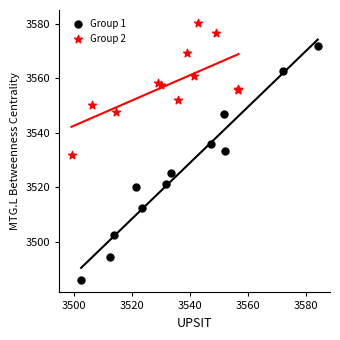

Which series reaches the minimum Y coordinate?

Group 1